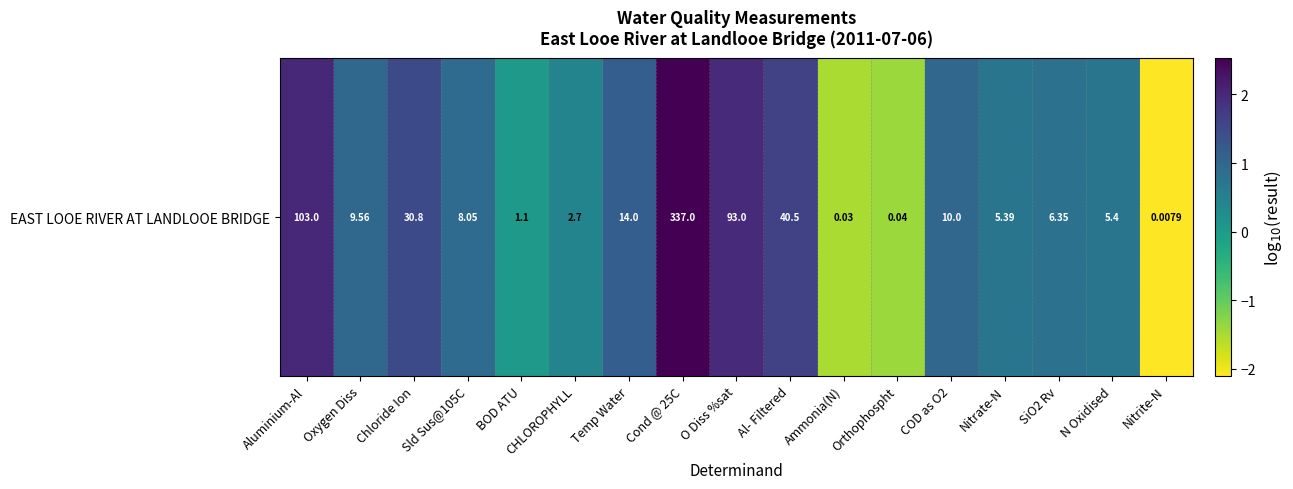

What is the difference between the values at O Diss %sat and BOD ATU?

1.9